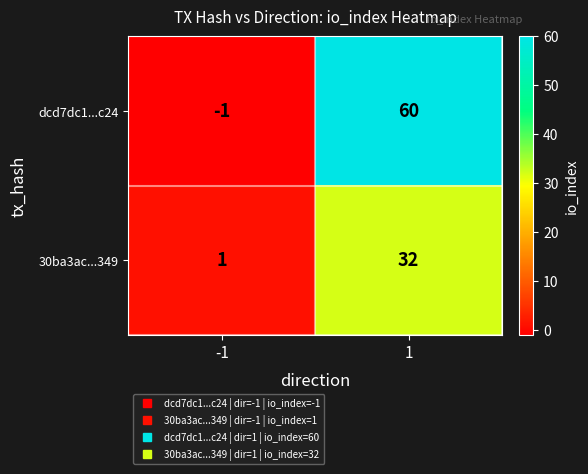

What is the minimum value shown in the chart?

-1